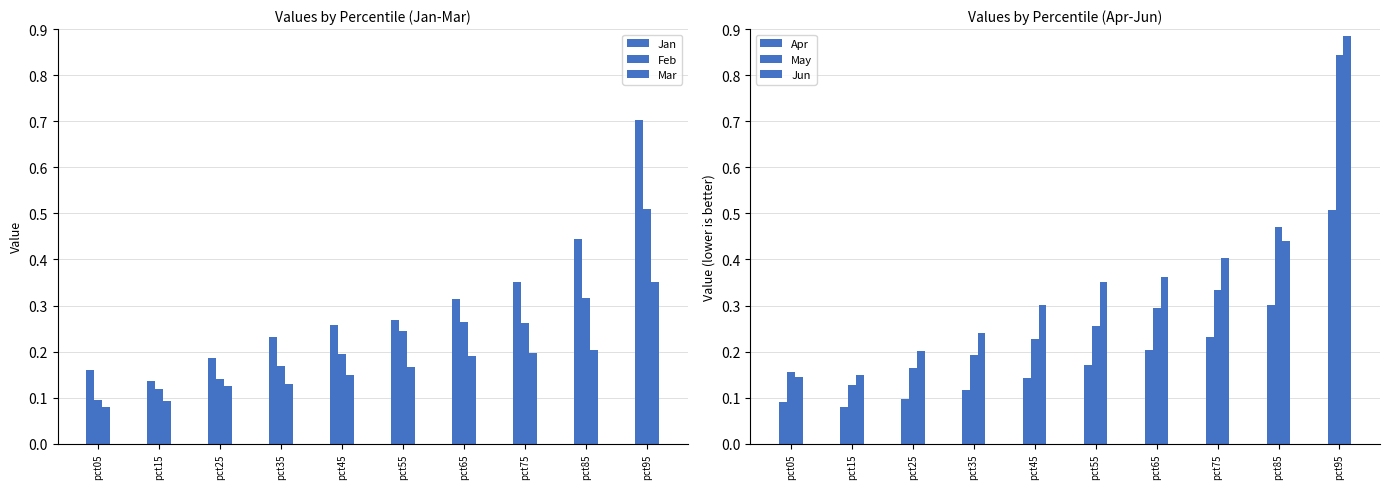

List the series in order of their peak value, lowest first.

Mar, Apr, Feb, Jan, May, Jun